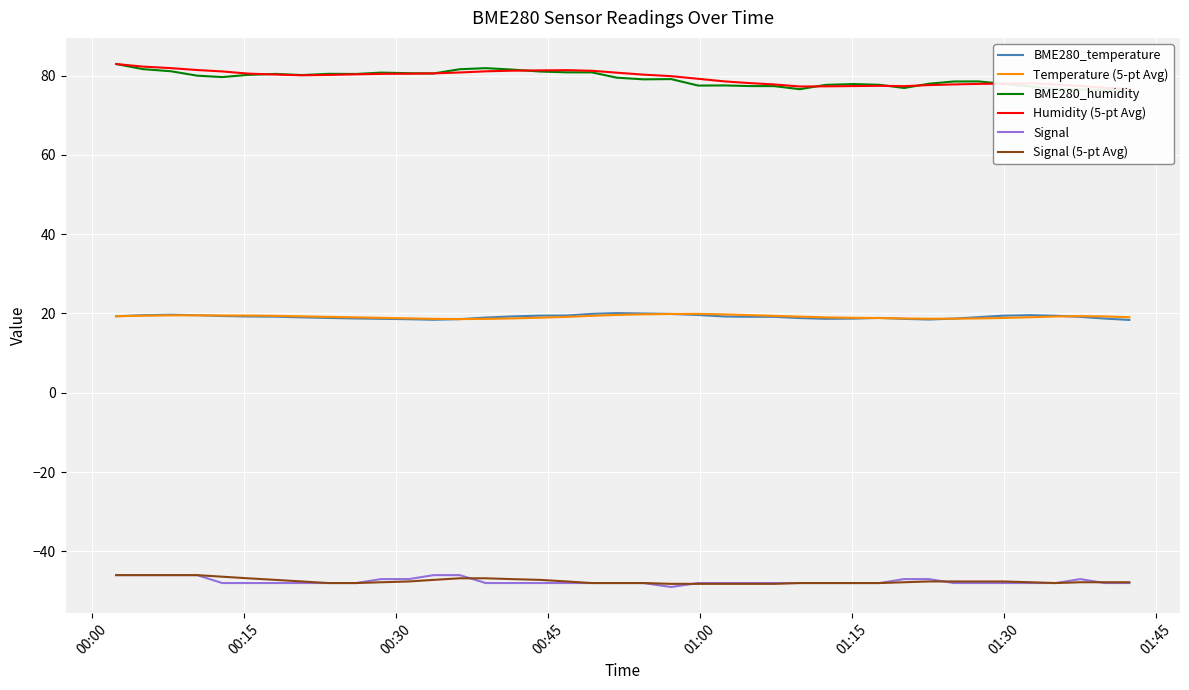

What is the maximum value for Signal (5-pt Avg)?

-46.0